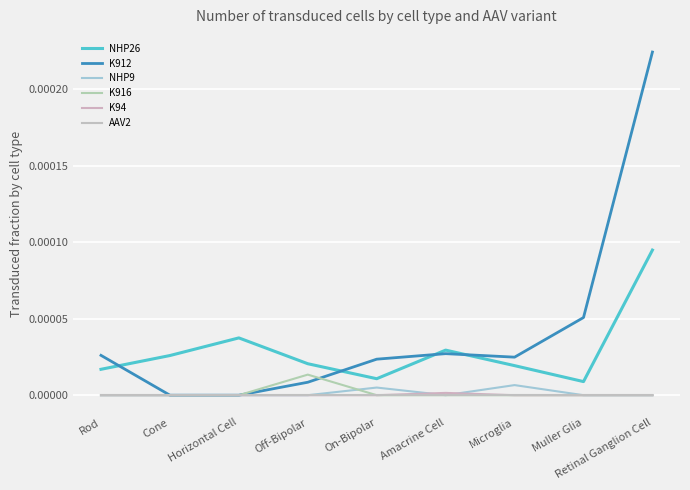

How many distinct data groups are displayed?

6